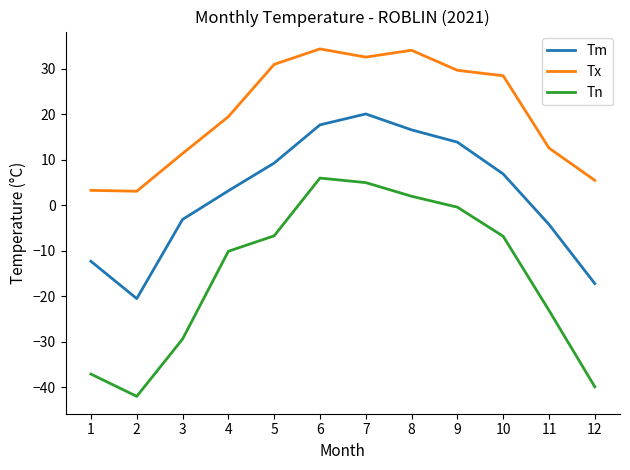

Which series has the largest range (max minus min)?

Tn